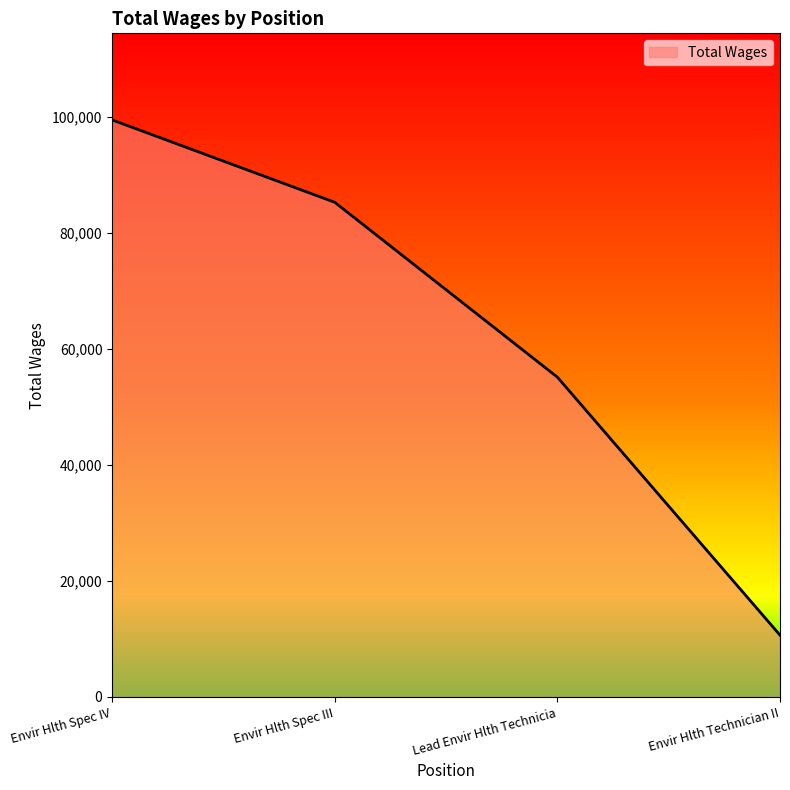

Which label corresponds to the largest value in the chart?

Envir Hlth Spec IV